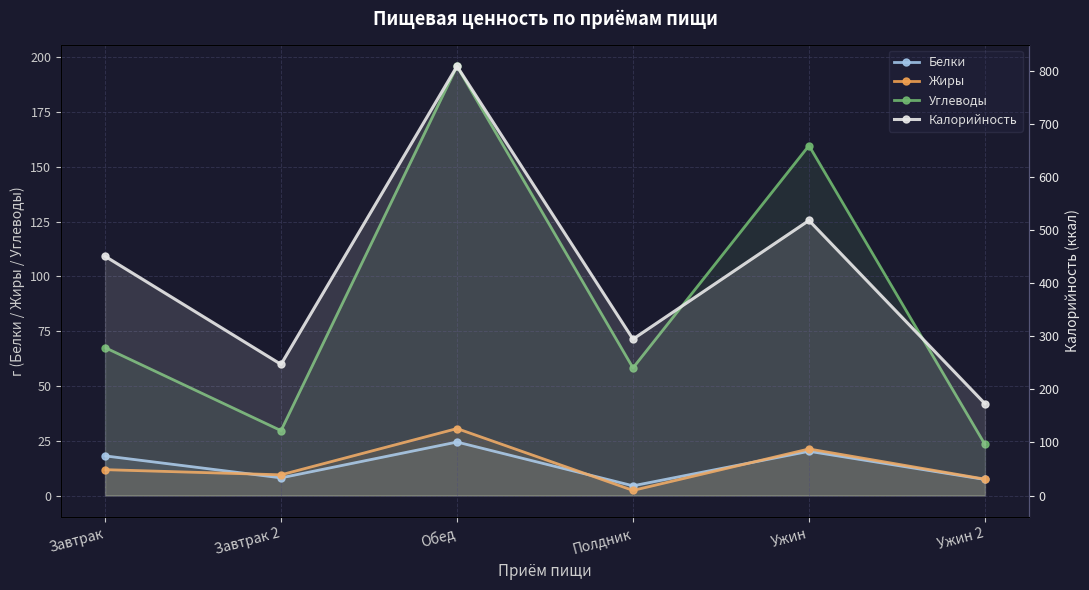

What is the total value across all series at Завтрак?

548.7